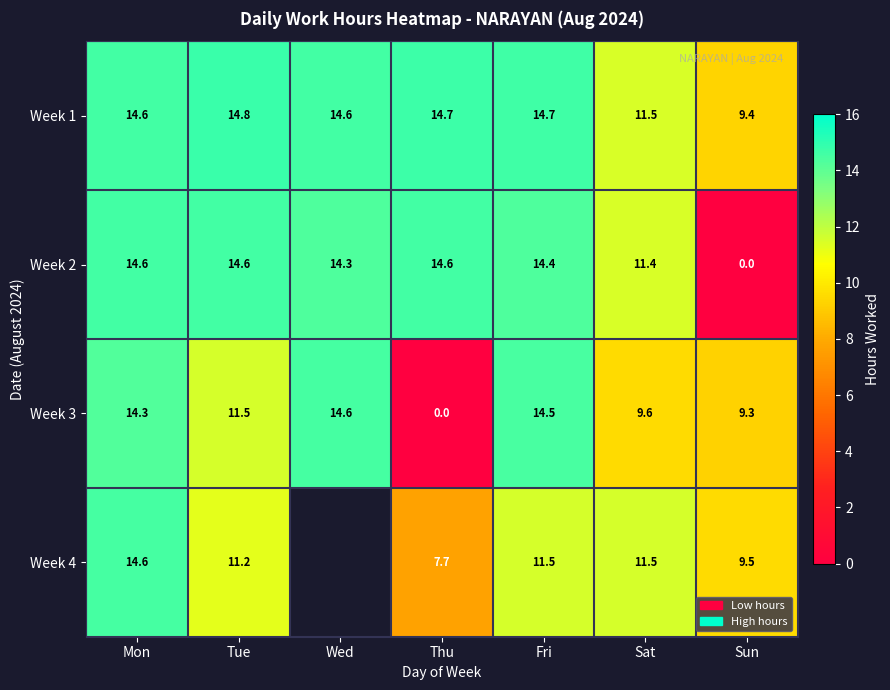

What is the sum of the Week 1 values at Mon and Thu?

29.3